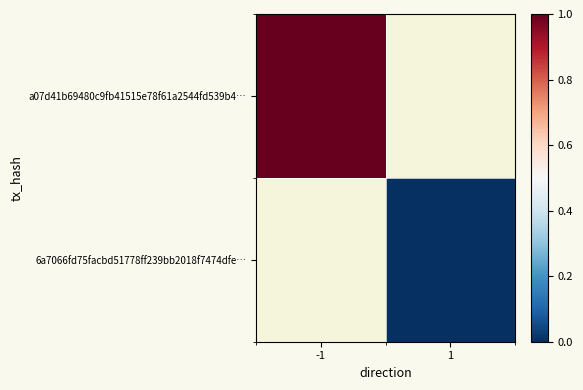

True or false: a07d41b69480c9fb41515e78f61a2544fd539b4… has a value of 1.8 at -1.

False